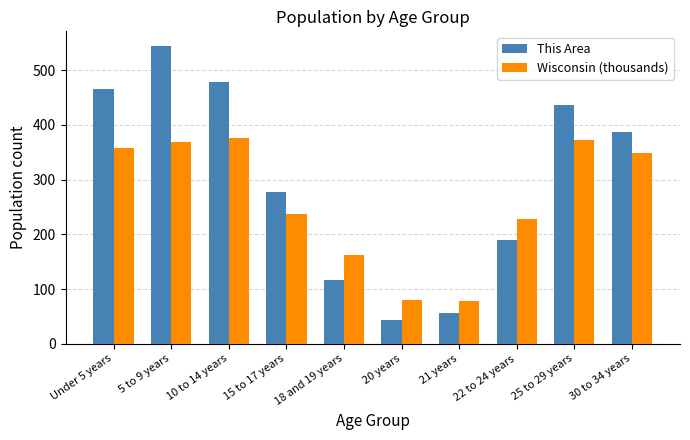

Reading right to left, what are all the values shown in this chart?

This Area: 388.0	437.0	189.0	56.0	44.0	116.0	278.0	479.0	544.0	466.0
Wisconsin (thousands): 349.3	372.3	227.6	78.2	80.8	162.7	236.5	375.9	368.6	358.4